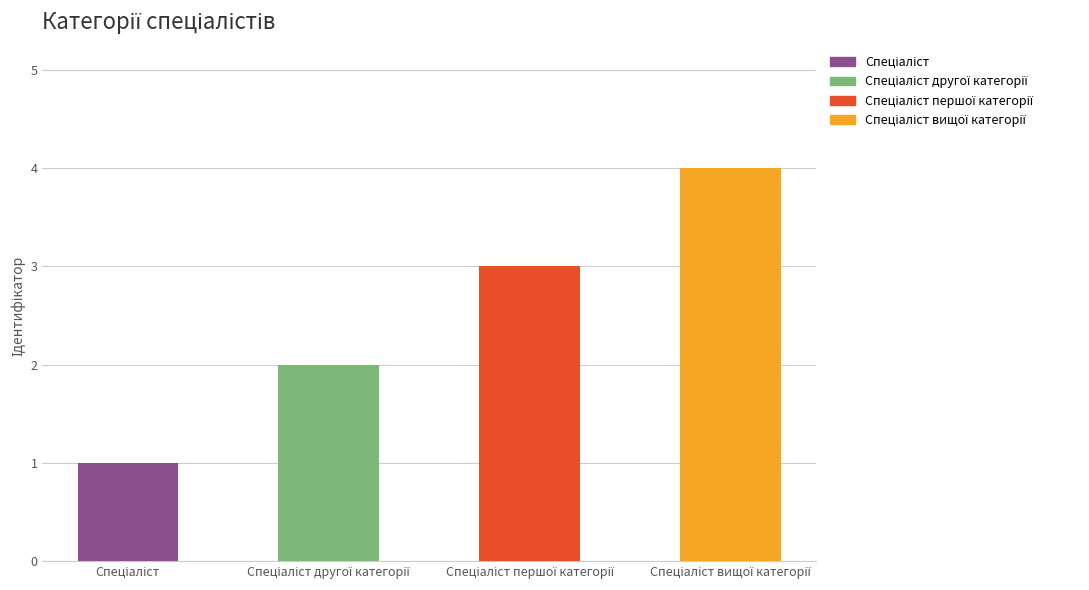

What is the greatest value displayed?

4